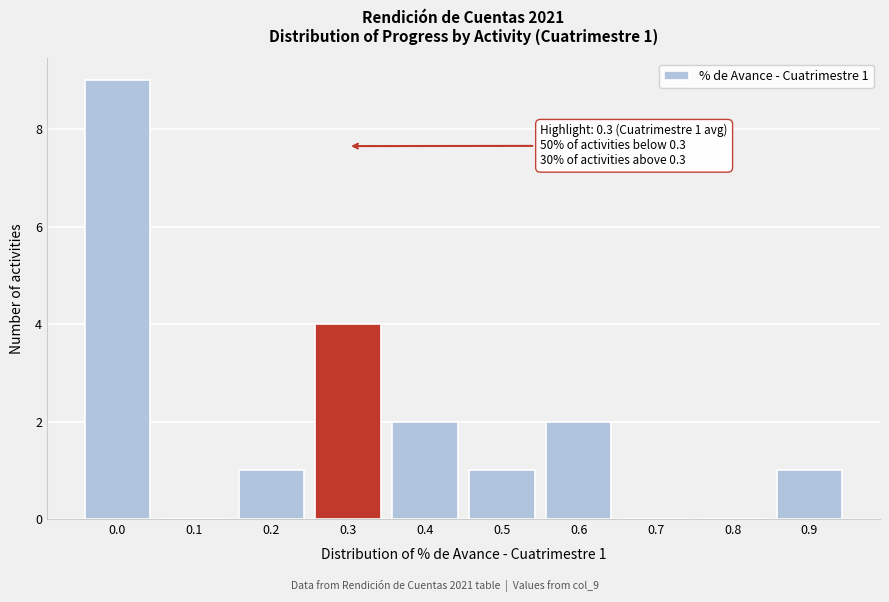

Reading left to right, extract all data points from this chart.

0.0=9	0.1=0	0.2=1	0.3=4	0.4=2	0.5=1	0.6=2	0.7=0	0.8=0	0.9=1